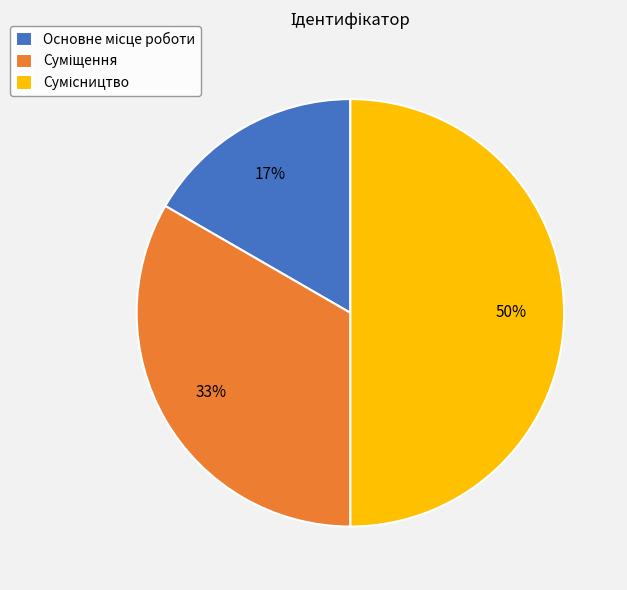

To the nearest percent, what is the average slice percentage?

33%